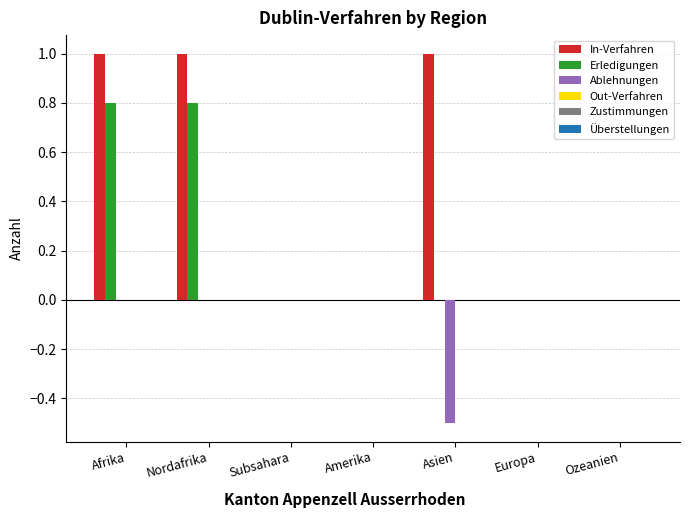

What is the greatest value displayed?

1.0